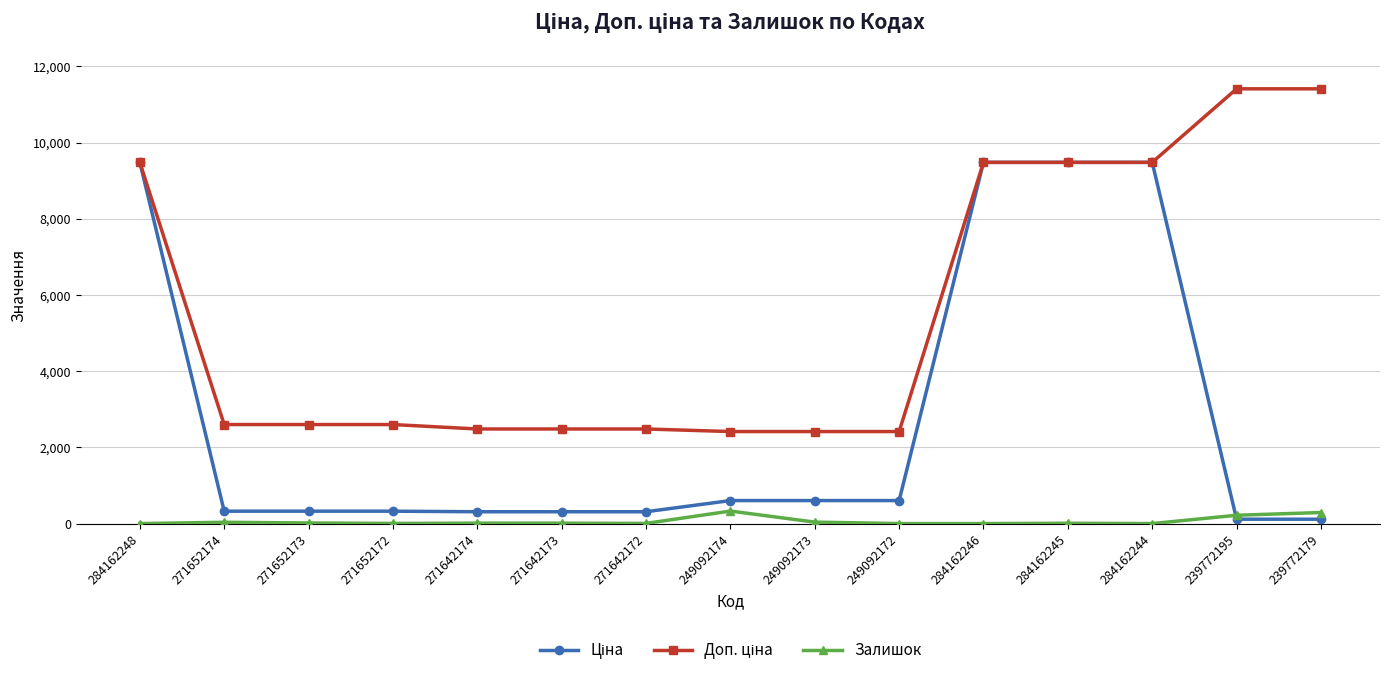

How many lines are shown in the chart?

3